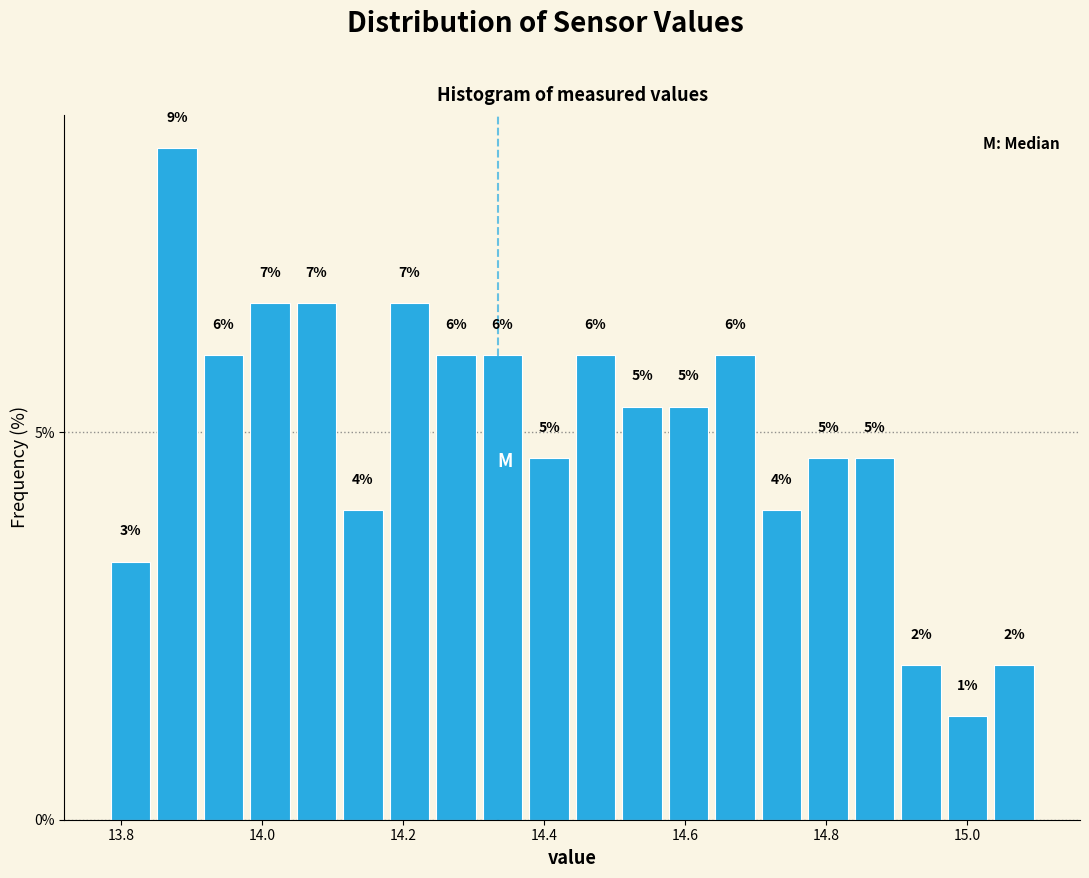

Read against the x-axis, roughly where is the centre of the tallest bar?

13.88